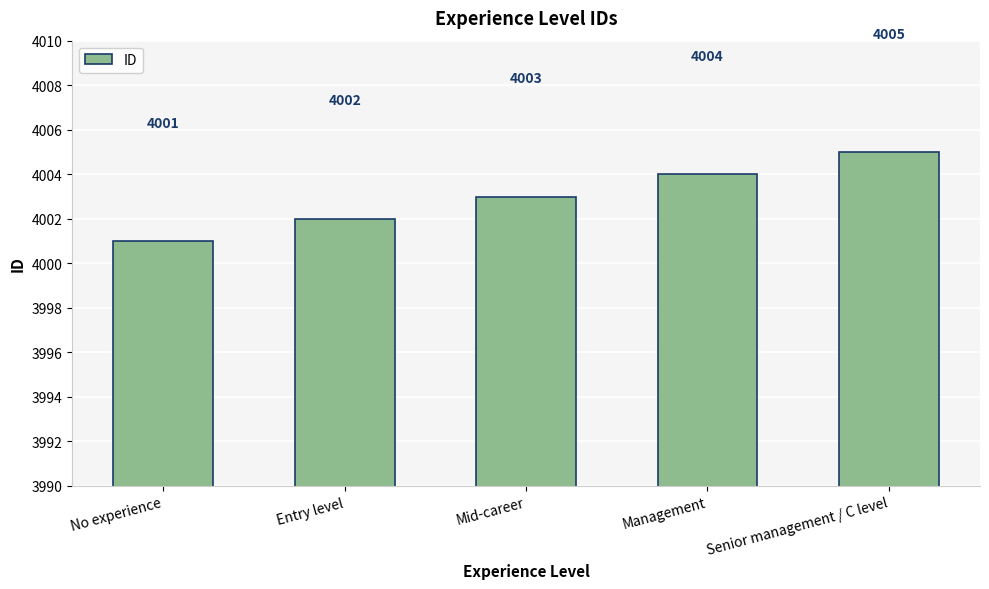

Reading right to left, what are all the values shown in this chart?

Senior management / C level=4005	Management=4004	Mid-career=4003	Entry level=4002	No experience=4001